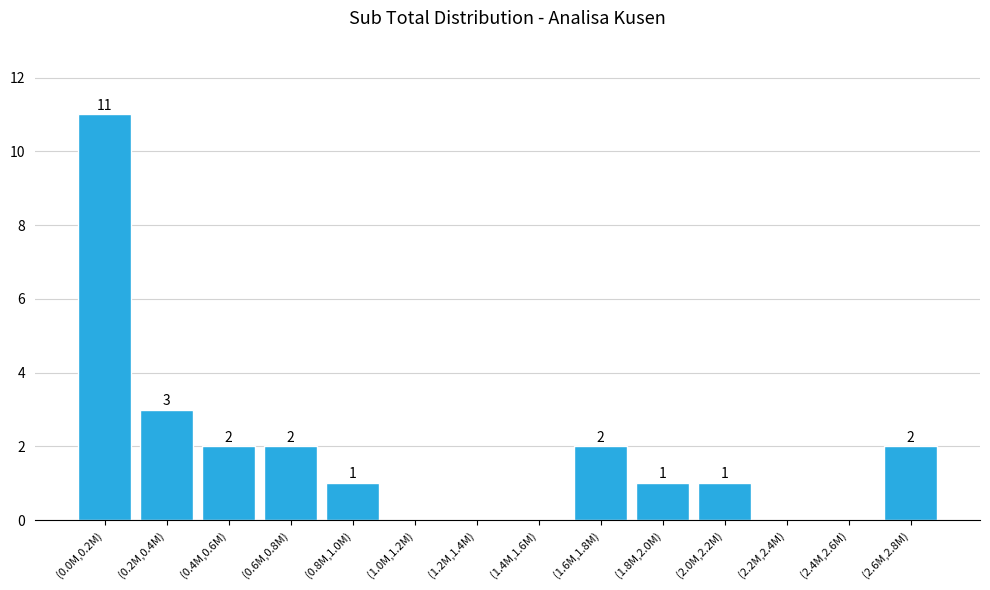

Reading left to right, what are all the values shown in this chart?

11	3	2	2	1	0	0	0	2	1	1	0	0	2